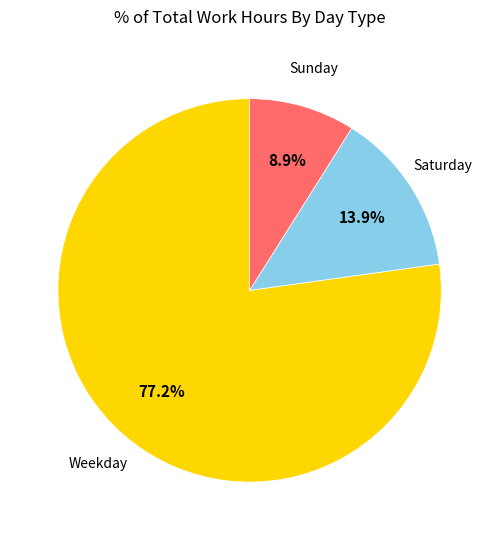

Is there any slice that represents more than half of the pie?

Yes